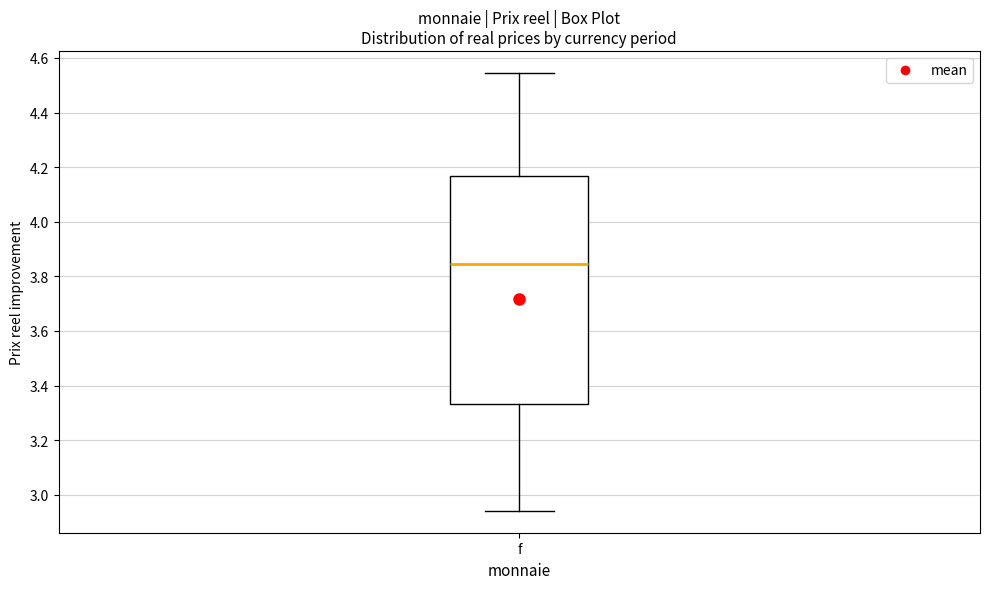

Where does the lower whisker of the box for f end on the y-axis? The values are not printed on the chart, so give them approximately, as read against the axis.

2.94